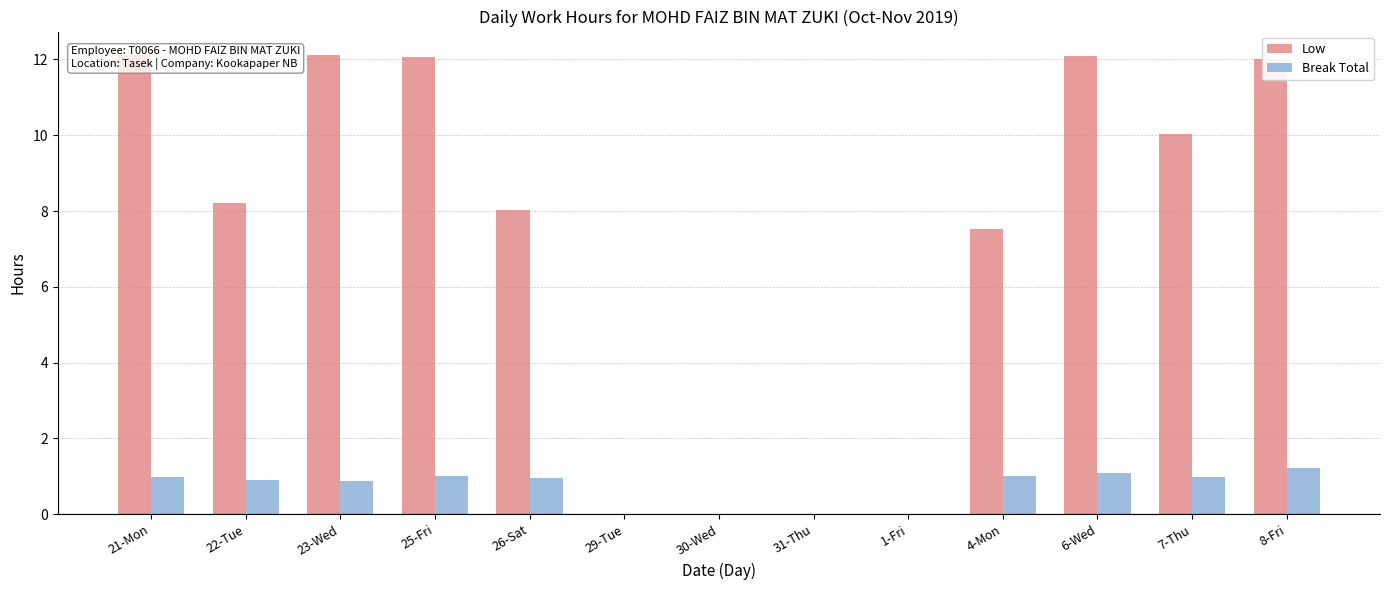

How many categories are shown in the chart?

13